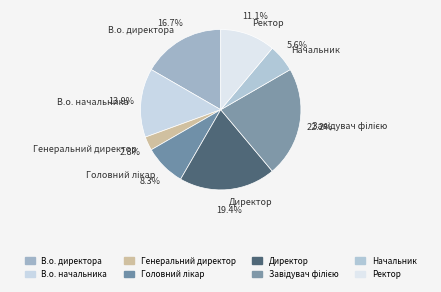

How many slices are in this pie chart?

8